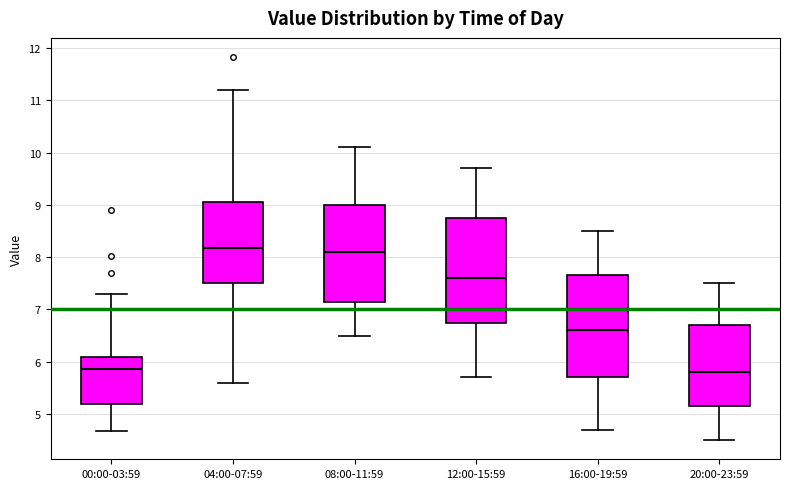

Reading left to right, read every box against the y-axis: the position of its median line, the range the box covers, and the ends of its whiskers. The values are not printed on the chart, so give them approximately, as read against the axis.

00:00-03:59: median 5.9, box 5.2 to 6.1, whiskers 4.7 to 7.3
04:00-07:59: median 8.2, box 7.5 to 9.1, whiskers 5.6 to 11.2
08:00-11:59: median 8.1, box 7.2 to 9.0, whiskers 6.5 to 10.1
12:00-15:59: median 7.6, box 6.8 to 8.8, whiskers 5.7 to 9.7
16:00-19:59: median 6.6, box 5.7 to 7.7, whiskers 4.7 to 8.5
20:00-23:59: median 5.8, box 5.2 to 6.7, whiskers 4.5 to 7.5